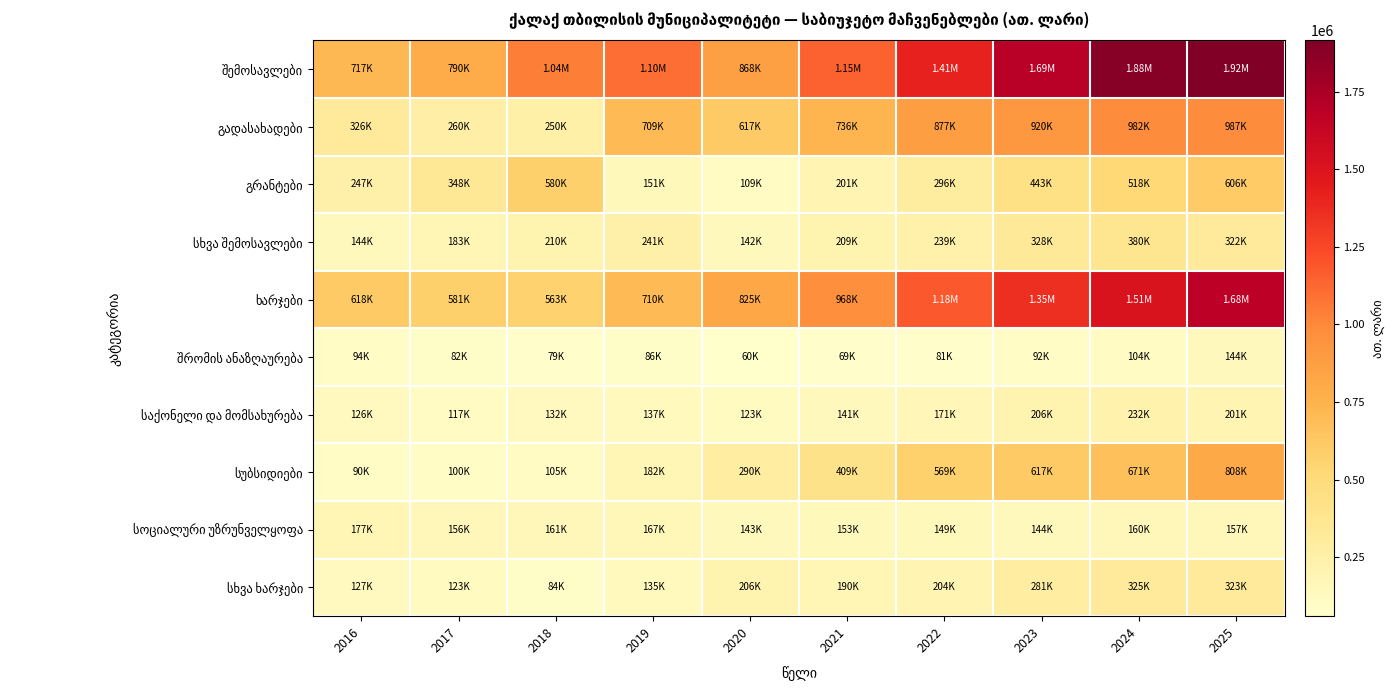

At 2016, list the series in order from largest to smallest.

შემოსავლები, ხარჯები, გადასახადები, გრანტები, სოციალური უზრუნველყოფა, სხვა შემოსავლები, სხვა ხარჯები, საქონელი და მომსახურება, შრომის ანაზღაურება, სუბსიდიები